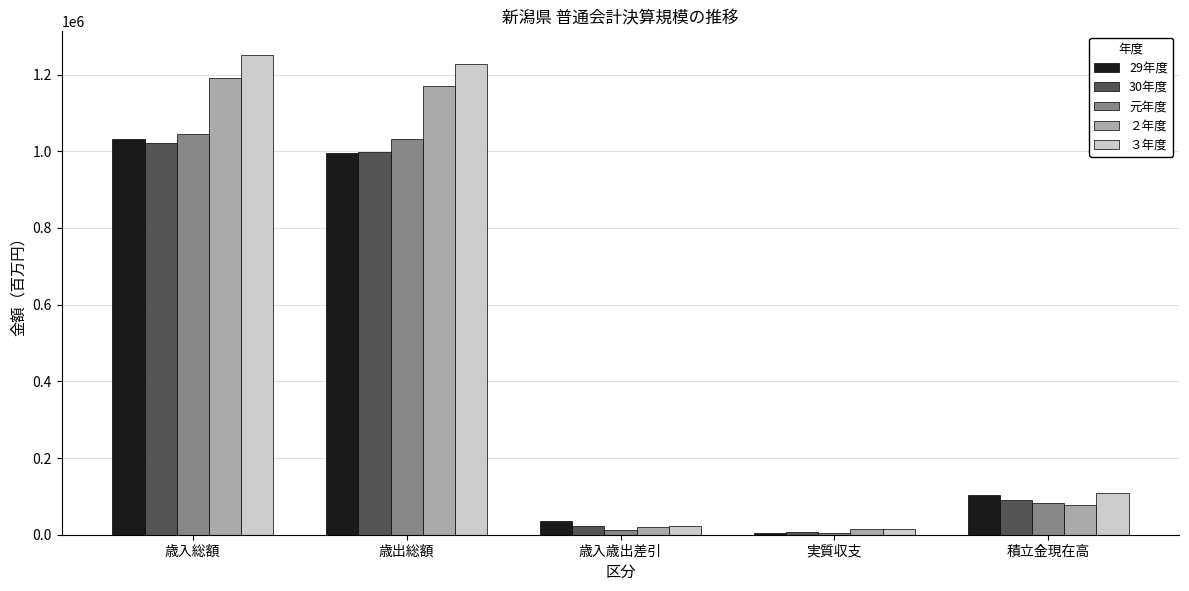

What is the maximum value shown in the chart?

1250263